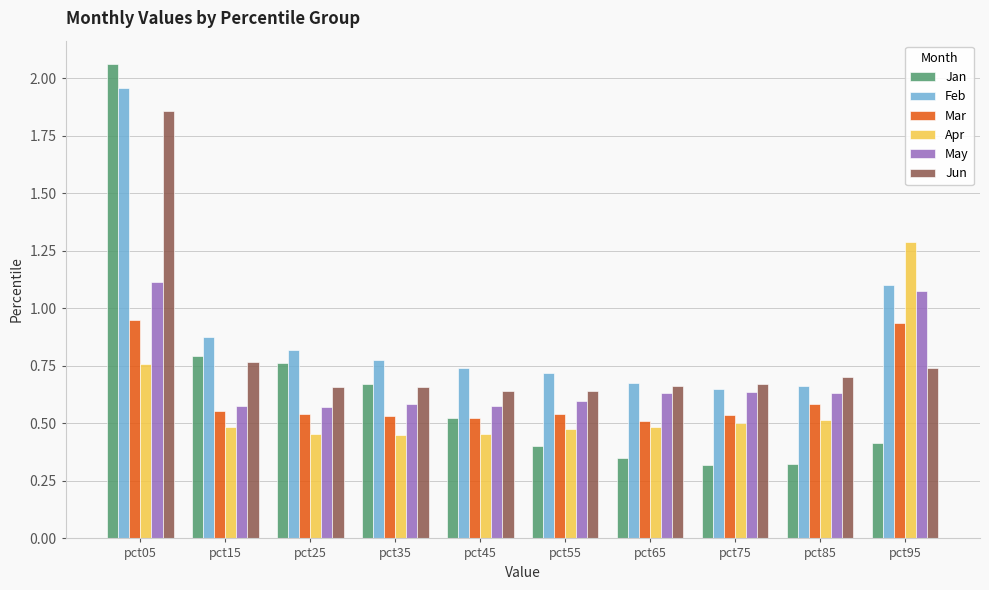

The value of May at pct45 is 0.8. True or false?

False